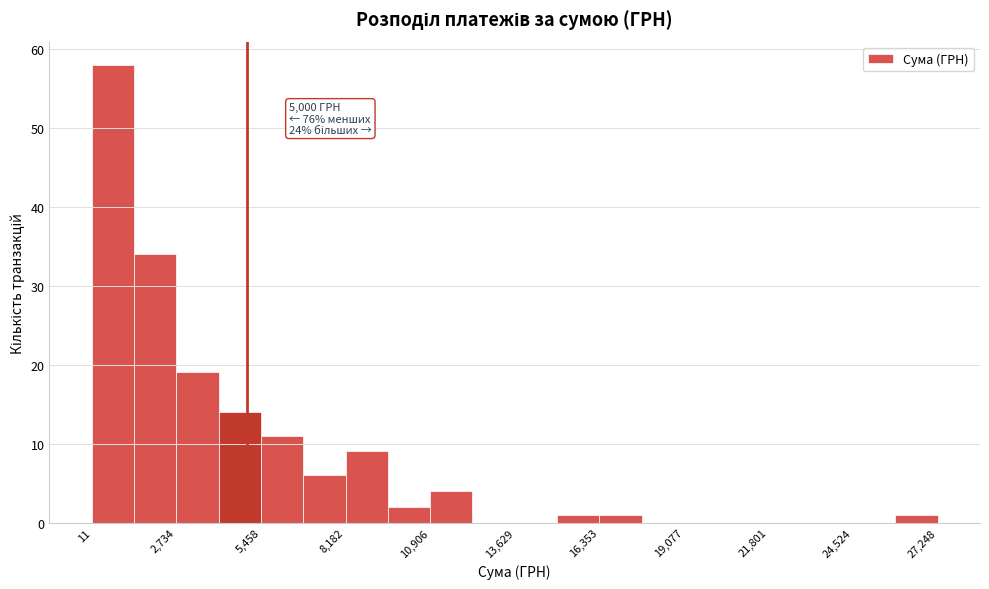

Read against the x-axis, roughly where is the centre of the tallest bar?

500